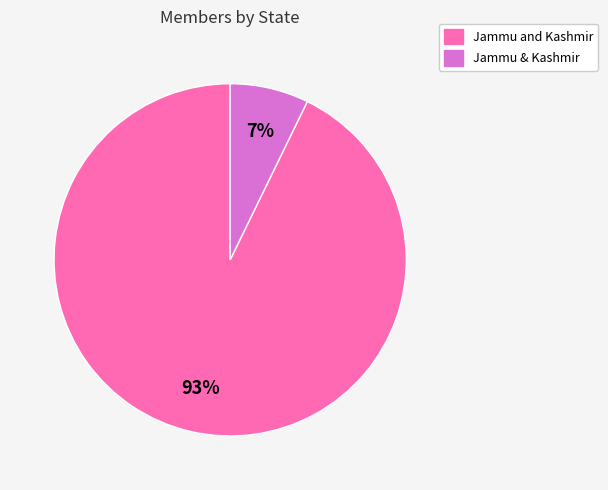

Which slice represents more than half of the pie?

Jammu and Kashmir